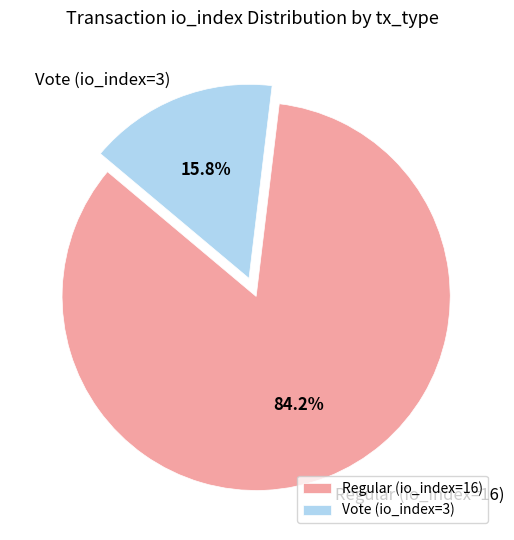

Does any single category account for the majority?

Yes